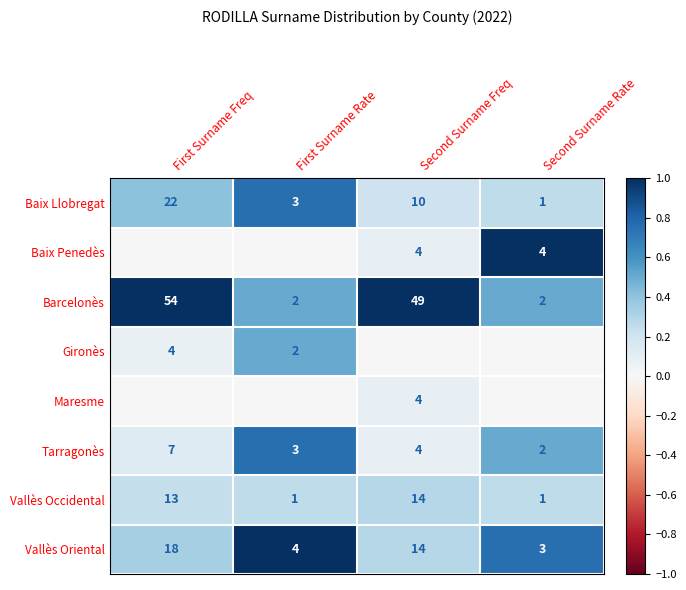

Where is Vallès Oriental nearest to the value 10?

Second Surname Freq